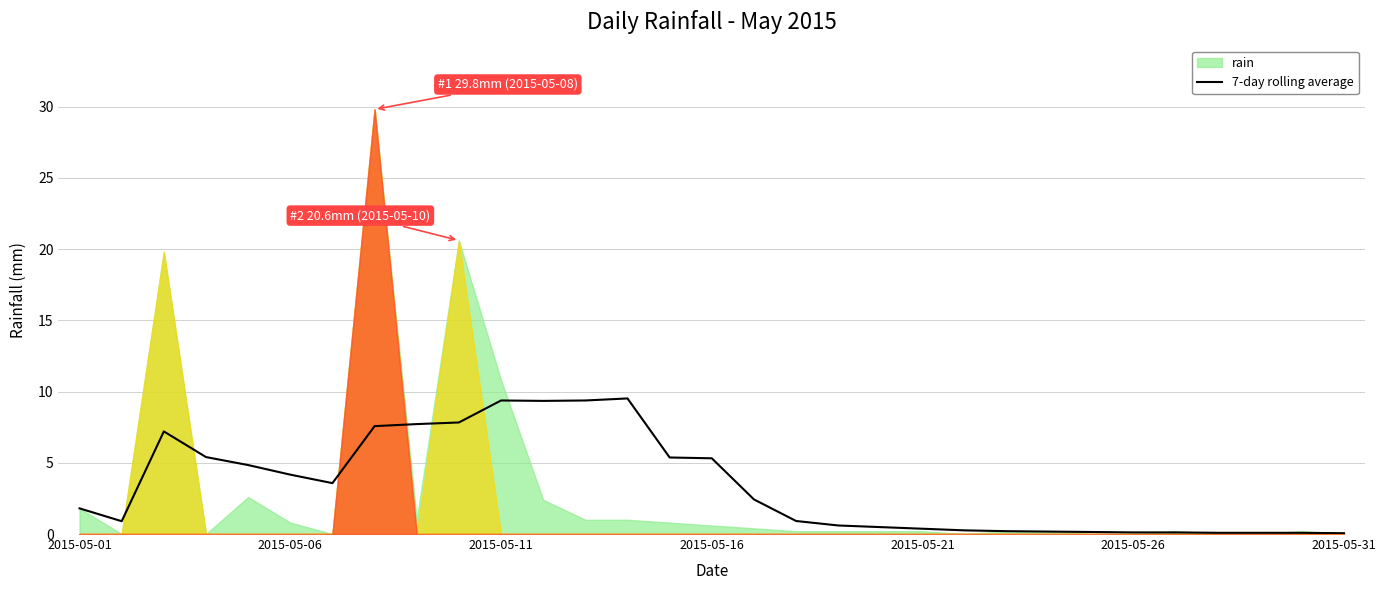

How many lines are shown in the chart?

1